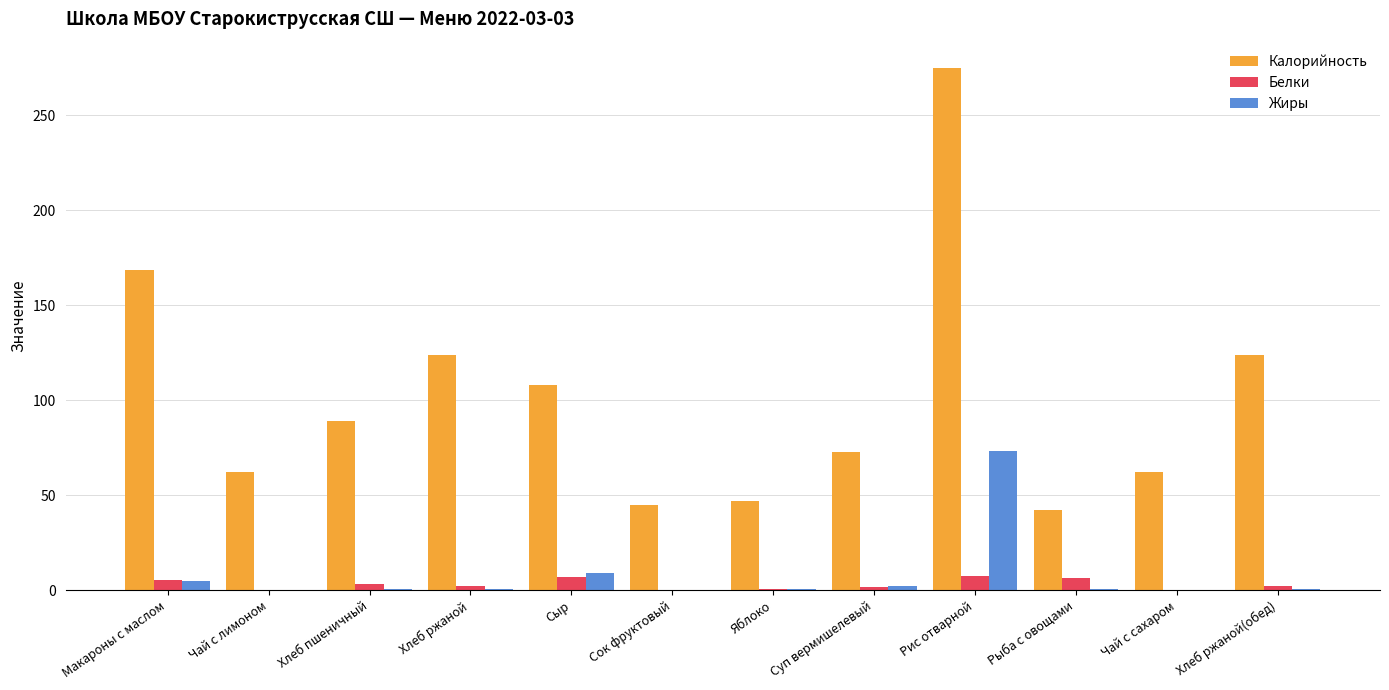

True or false: Калорийность has a value of 15.1 at Яблоко.

False